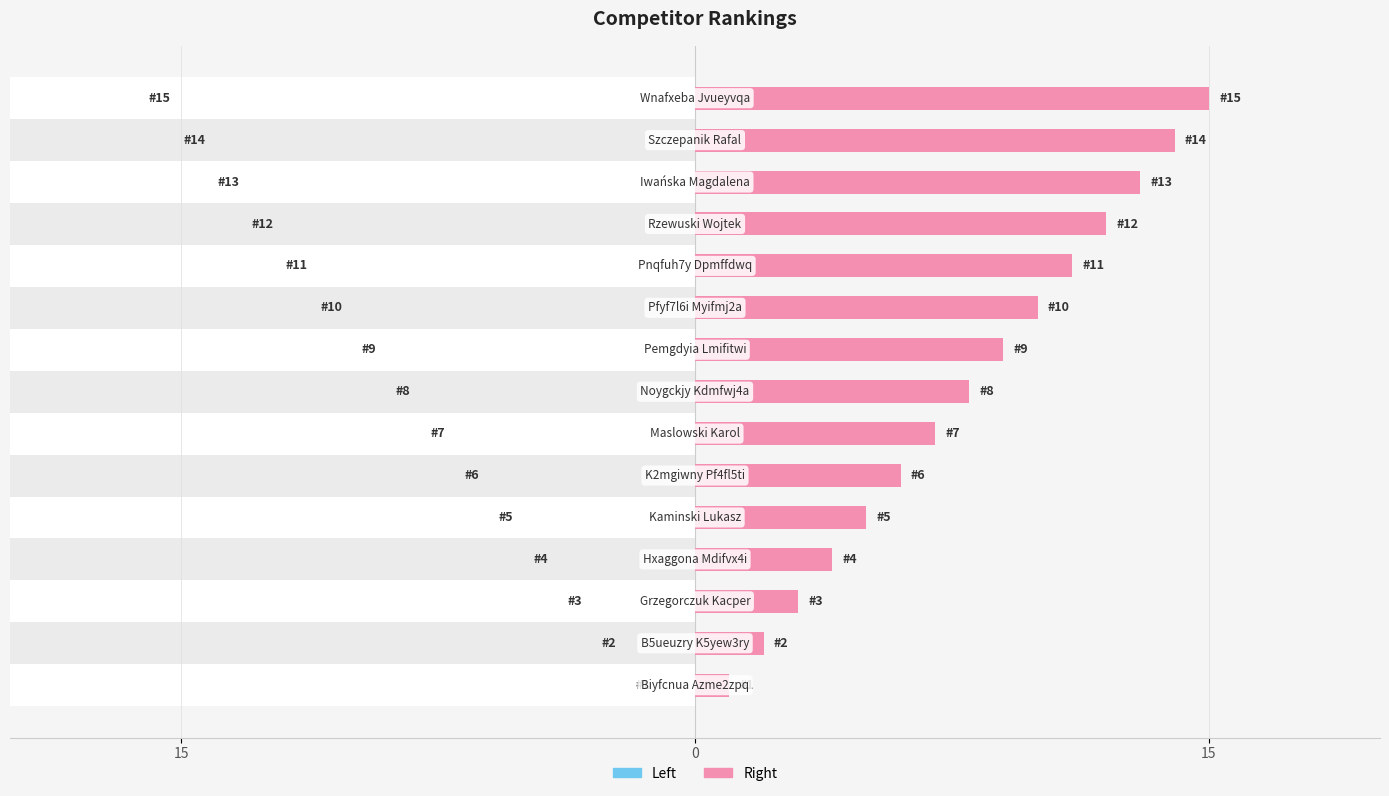

Is it true that Rank (Right) equals 7 at 11?

False